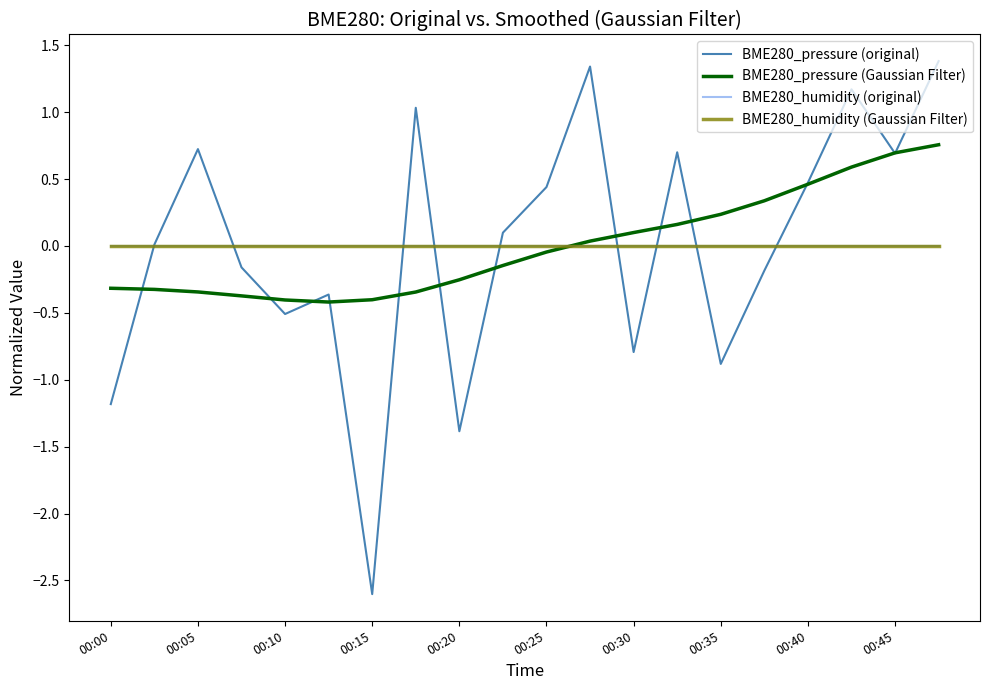

Is this an area chart (filled region under the line)?

No